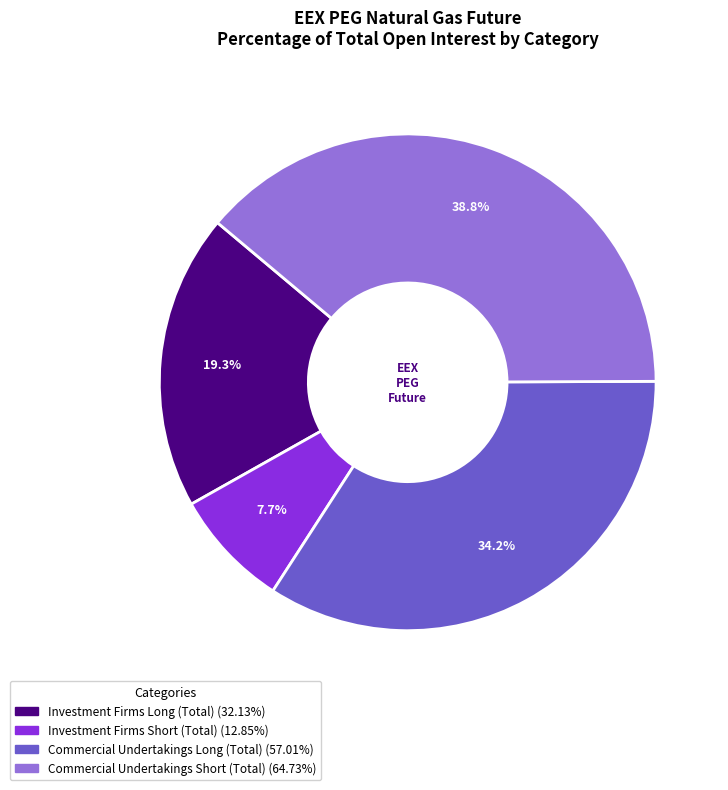

Is there a majority slice in this chart?

No